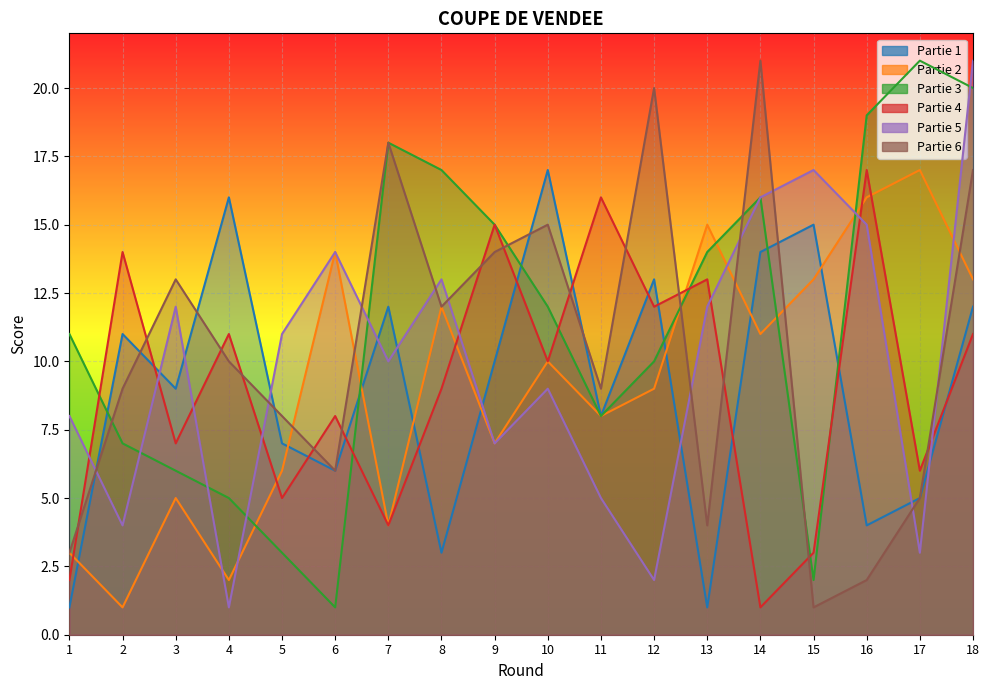

What is the value of the Partie 2 point at the 18th from the left?

13